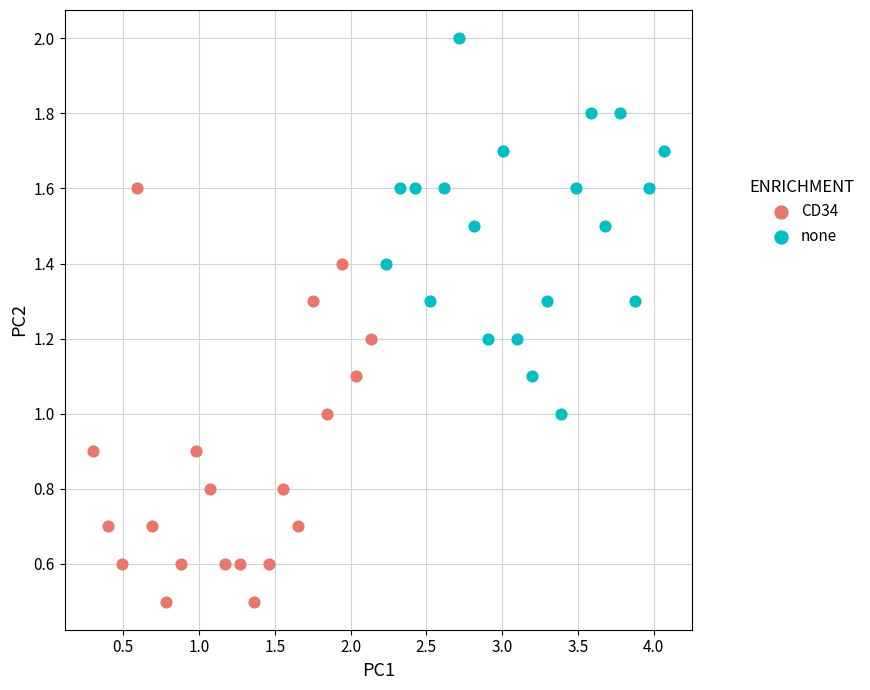

Which series contains the highest Y value?

none